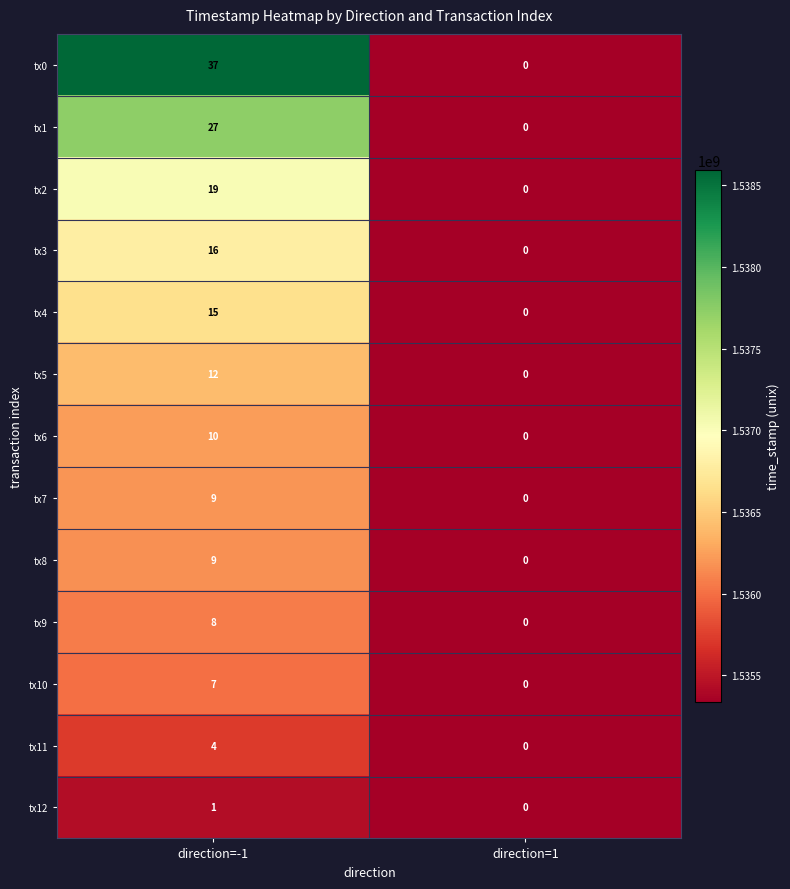

What is the sum of the tx1 values at direction=-1 and direction=1?

27